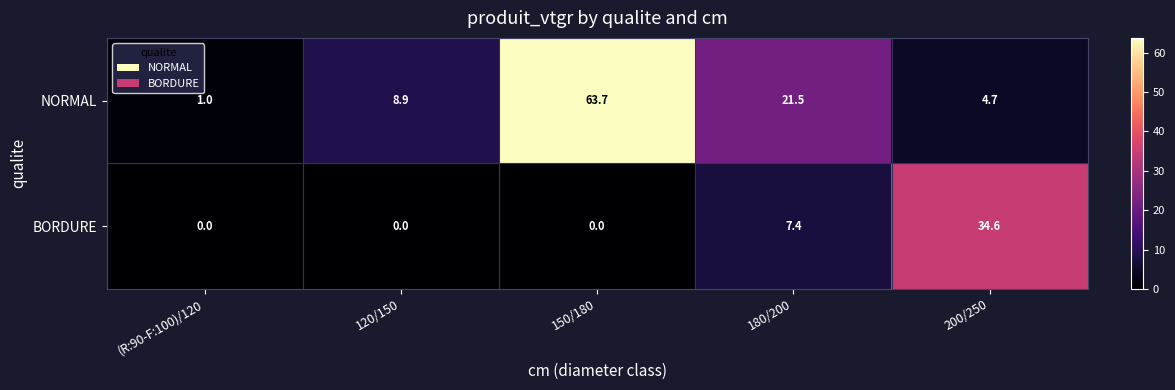

Which series has the largest total across all categories?

NORMAL